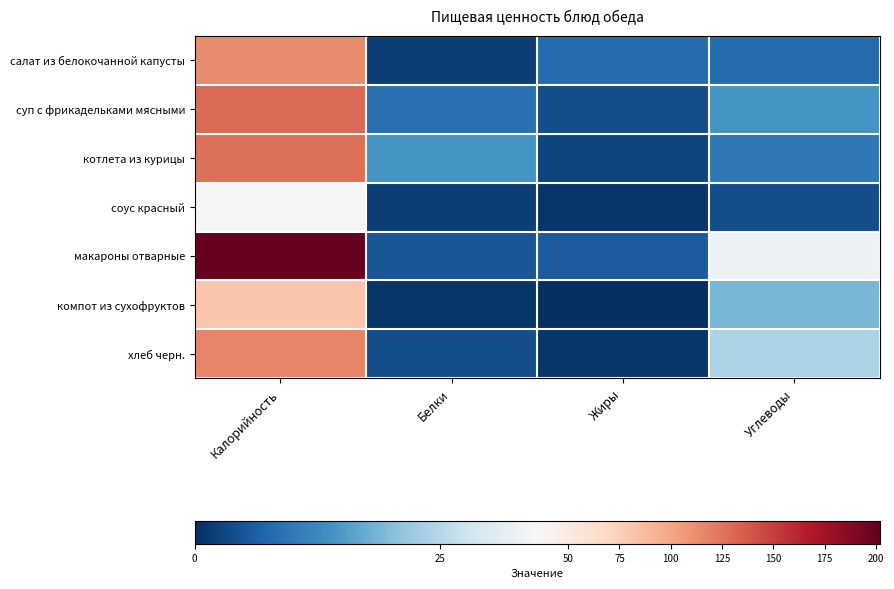

Reading right to left, what are all the values shown in this chart?

салат из белокочанной капусты: Углеводы=8	Жиры=8	Белки=2	Калорийность=114
суп с фрикадельками мясными: Углеводы=14	Жиры=4	Белки=9	Калорийность=129
котлета из курицы: Углеводы=10	Жиры=3	Белки=14	Калорийность=127
соус красный: Углеводы=4	Жиры=1	Белки=2	Калорийность=37
макароны отварные: Углеводы=33	Жиры=6	Белки=5	Калорийность=202
компот из сухофруктов: Углеводы=19	Жиры=0	Белки=1	Калорийность=81
хлеб черн.: Углеводы=24	Жиры=1	Белки=4	Калорийность=117